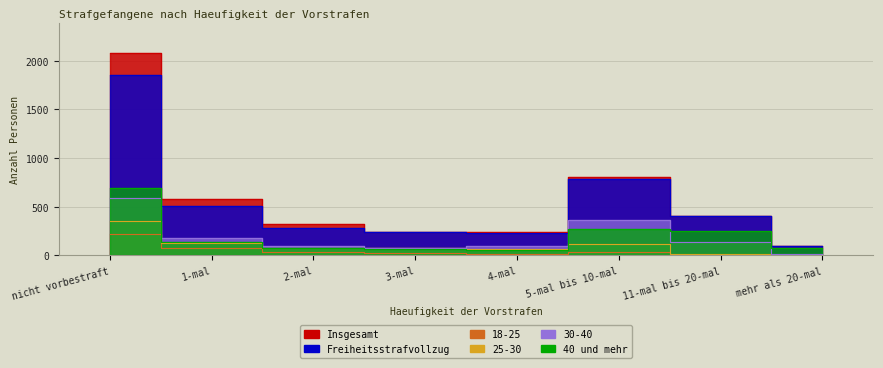

What are all the series names shown in the legend?

Insgesamt, Freiheitsstrafvollzug, 18-25, 25-30, 30-40, 40 und mehr